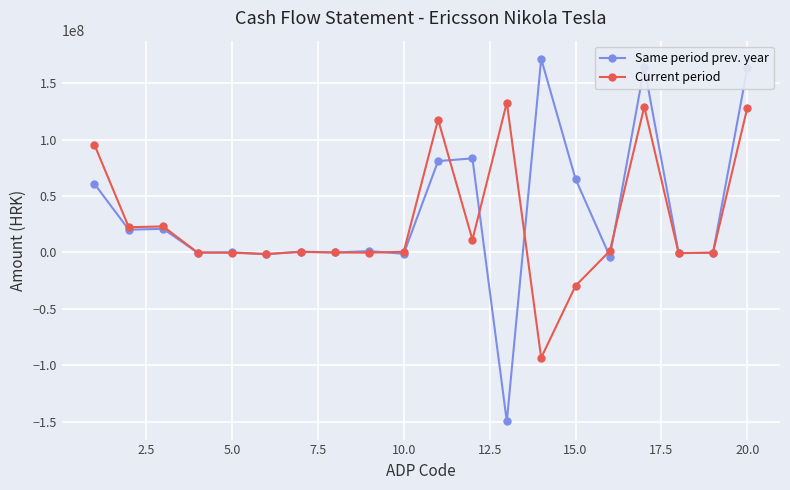

What is the maximum value shown in the chart?

171442629